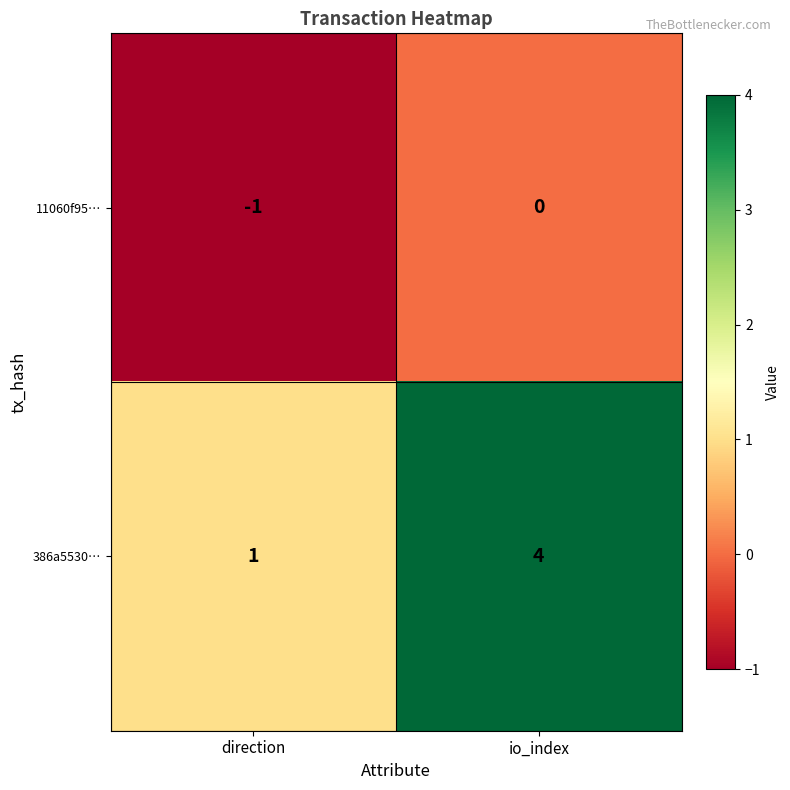

At which category is the sum across all series the highest?

io_index